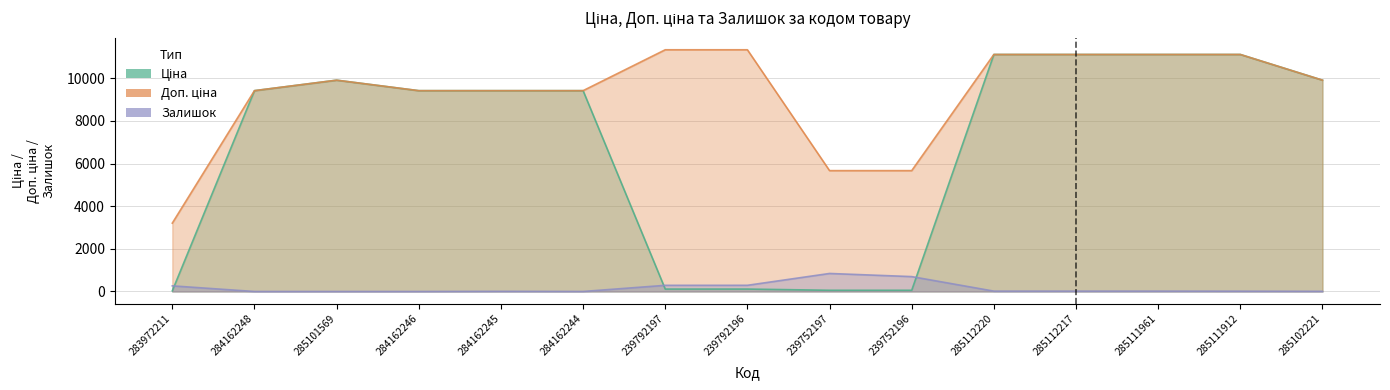

Where does the Залишок series first go above 17?

283972211